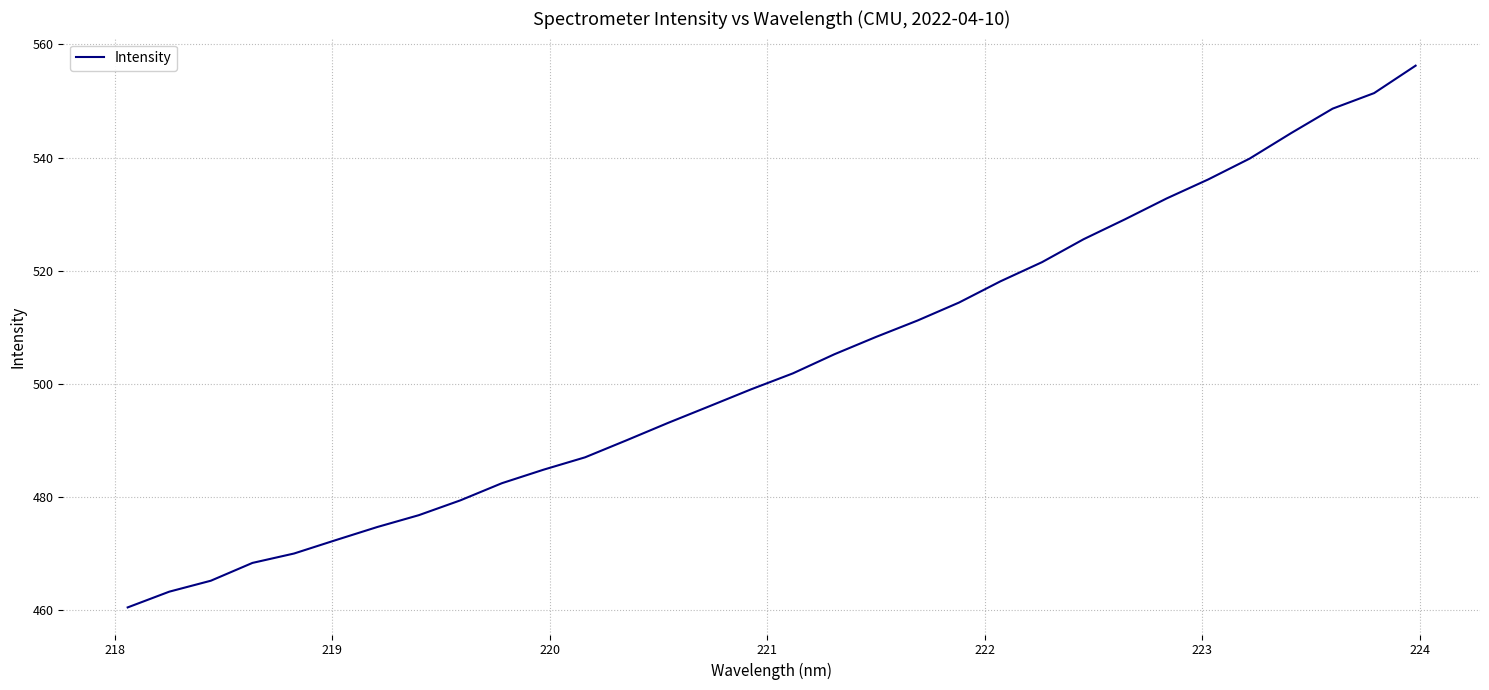

What is the greatest value displayed?

556.3